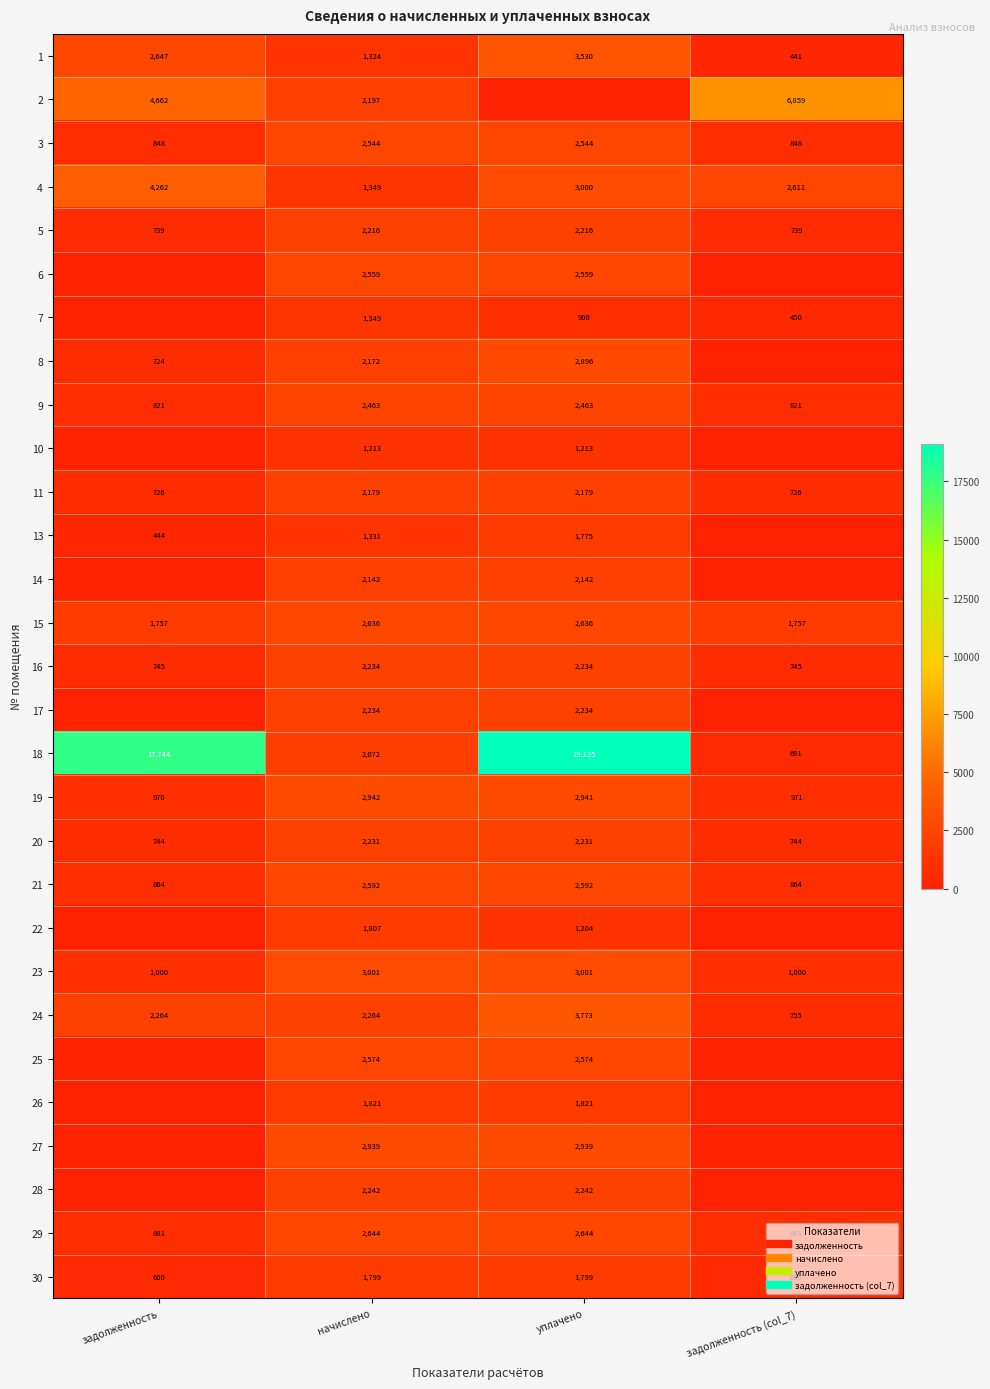

Count the number of categories in the chart.

4